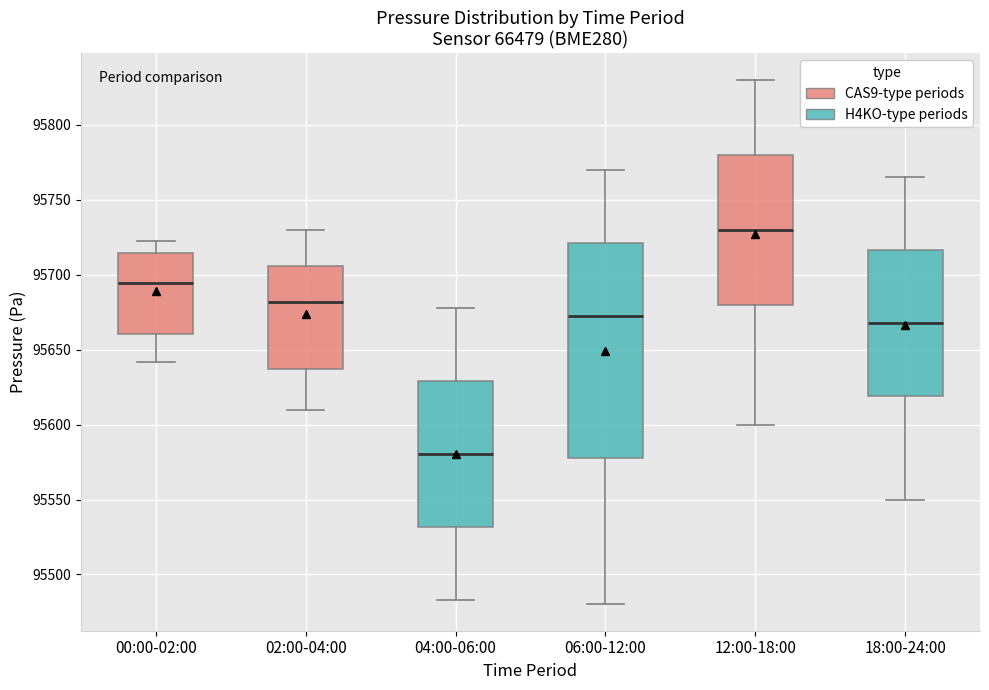

Where does the median line of the box for 18:00-24:00 sit on the y-axis? The values are not printed on the chart, so give them approximately, as read against the axis.

95670